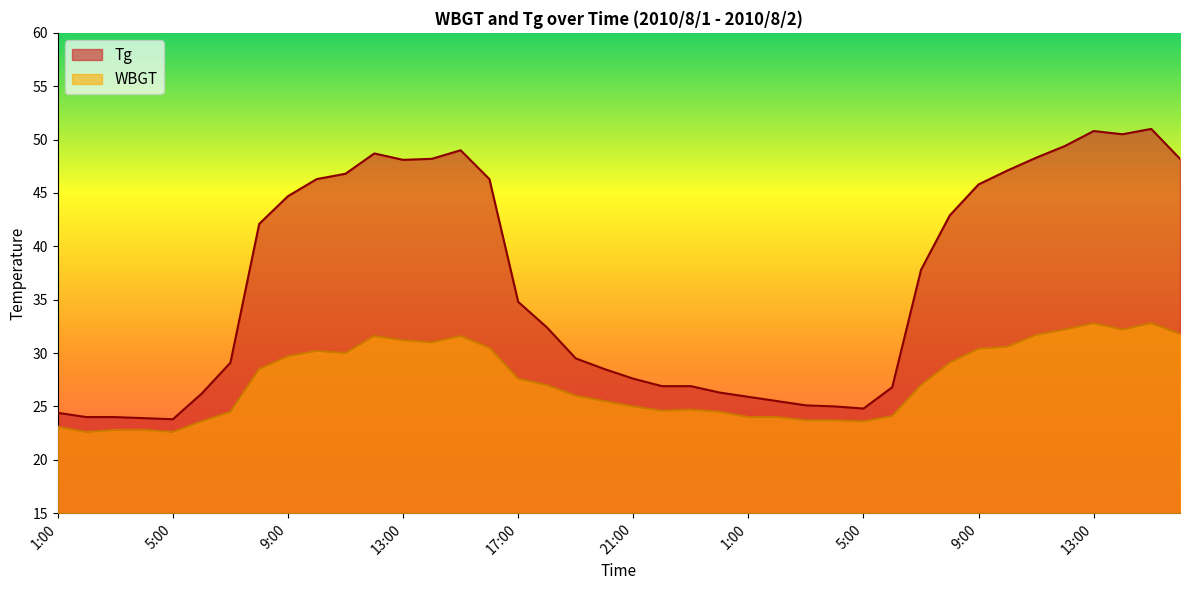

What is the label of the 31st point from the right?

10:00